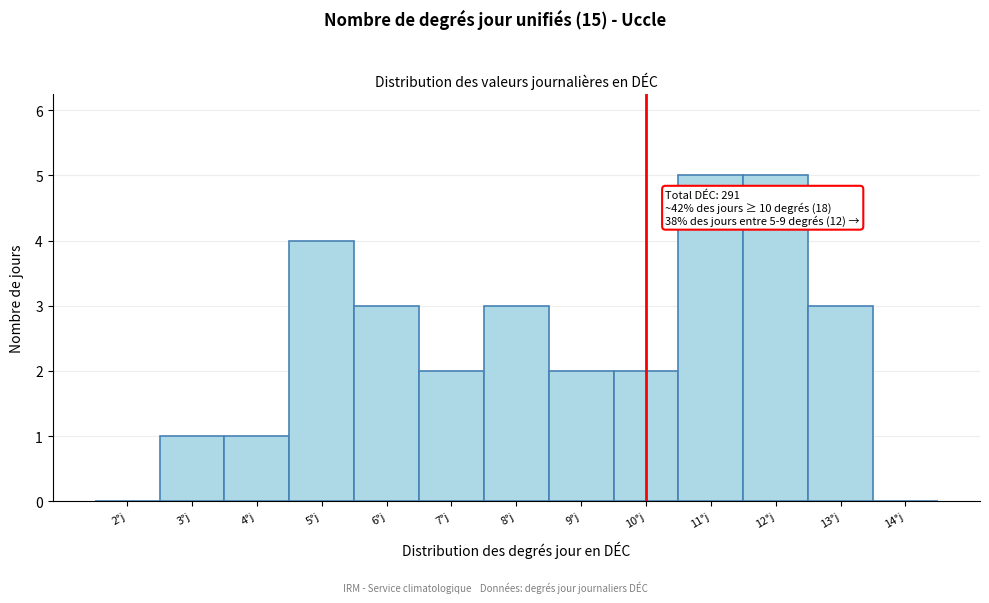

Reading right to left, list all the values displayed in this chart.

14°j=0	13°j=3	12°j=5	11°j=5	10°j=2	9°j=2	8°j=3	7°j=2	6°j=3	5°j=4	4°j=1	3°j=1	2°j=0